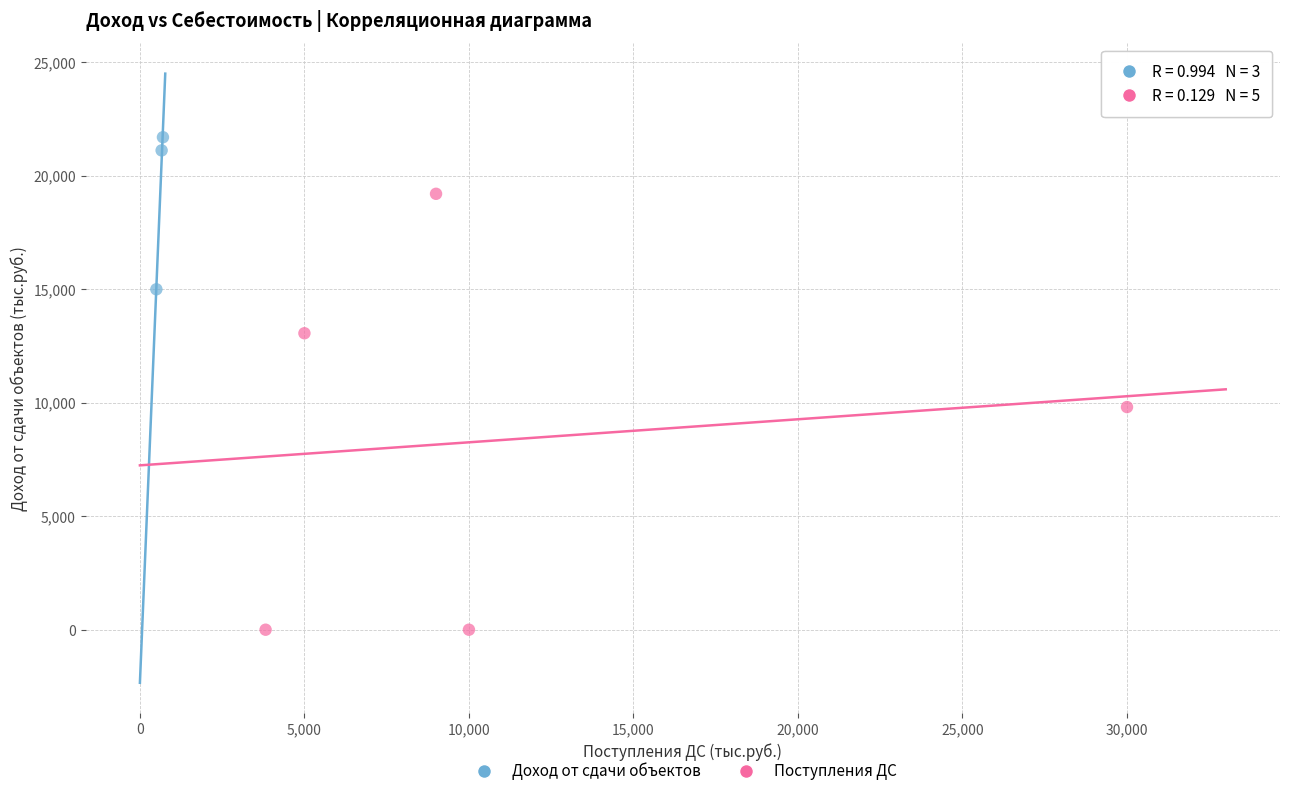

Which series contains the highest Y value?

Доход от сдачи объектов